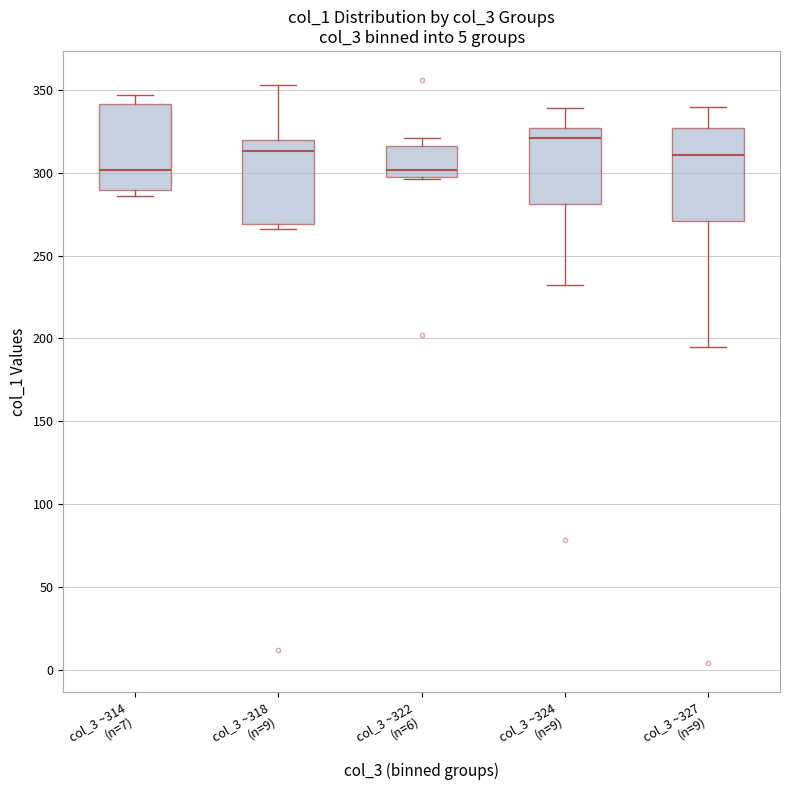

Reading left to right, transcribe this box plot: for each box, give where its median line is, the range the box spans, and where its two whiskers end, as read against the y-axis. The values are not printed on the chart, so give them approximately, as read against the axis.

col_3 ~314 (n=7): median 300, box 290 to 340, whiskers 285 to 345
col_3 ~318 (n=9): median 315, box 270 to 320, whiskers 265 to 355
col_3 ~322 (n=6): median 300 (just above the box's lower edge), box 300 to 315, whiskers 295 to 320
col_3 ~324 (n=9): median 320, box 280 to 325, whiskers 230 to 340
col_3 ~327 (n=9): median 310, box 270 to 325, whiskers 195 to 340